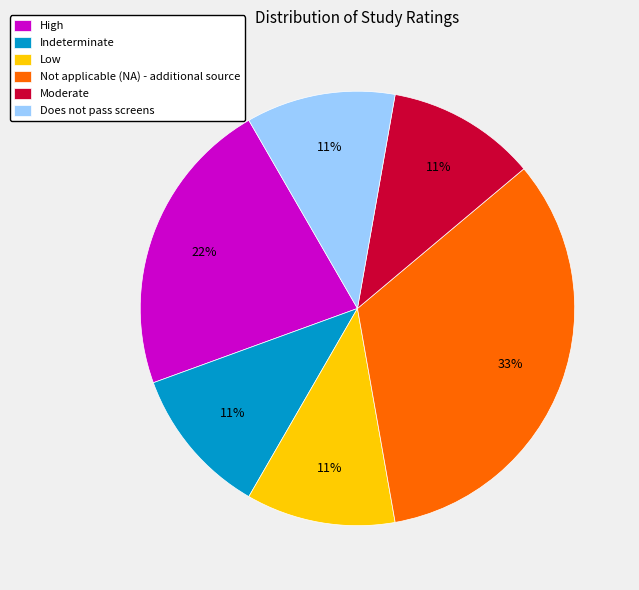

To the nearest percent, what is the difference between the largest and smallest slice percentages?

22%